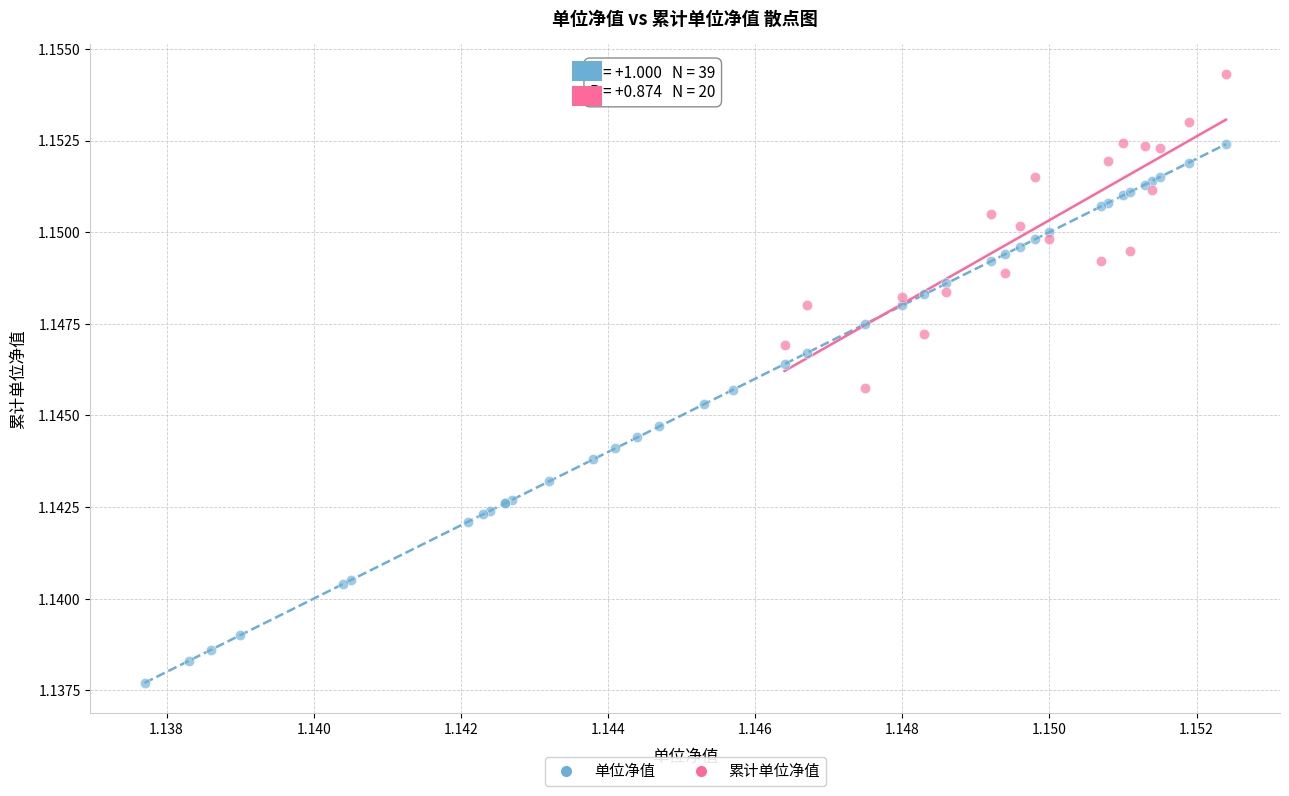

Which series reaches the maximum Y coordinate?

累计单位净值